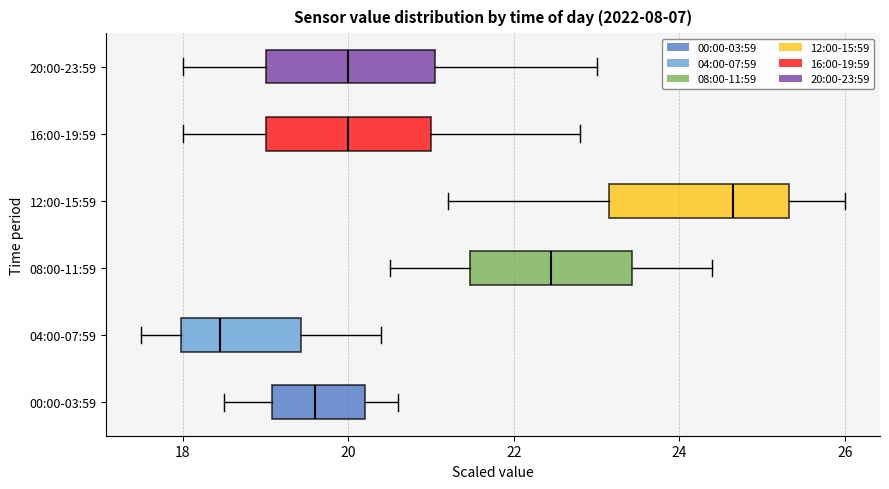

Reading bottom to top, read every box against the x-axis: the position of its median line, the range the box covers, and the ends of its whiskers. The values are not printed on the chart, so give them approximately, as read against the axis.

00:00-03:59: median 19.6, box 19.0 to 20.2, whiskers 18.6 to 20.6
04:00-07:59: median 18.4, box 18.0 to 19.4, whiskers 17.6 to 20.4
08:00-11:59: median 22.4, box 21.4 to 23.4, whiskers 20.6 to 24.4
12:00-15:59: median 24.6, box 23.2 to 25.4, whiskers 21.2 to 26.0
16:00-19:59: median 20.0, box 19.0 to 21.0, whiskers 18.0 to 22.8
20:00-23:59: median 20.0, box 19.0 to 21.0, whiskers 18.0 to 23.0